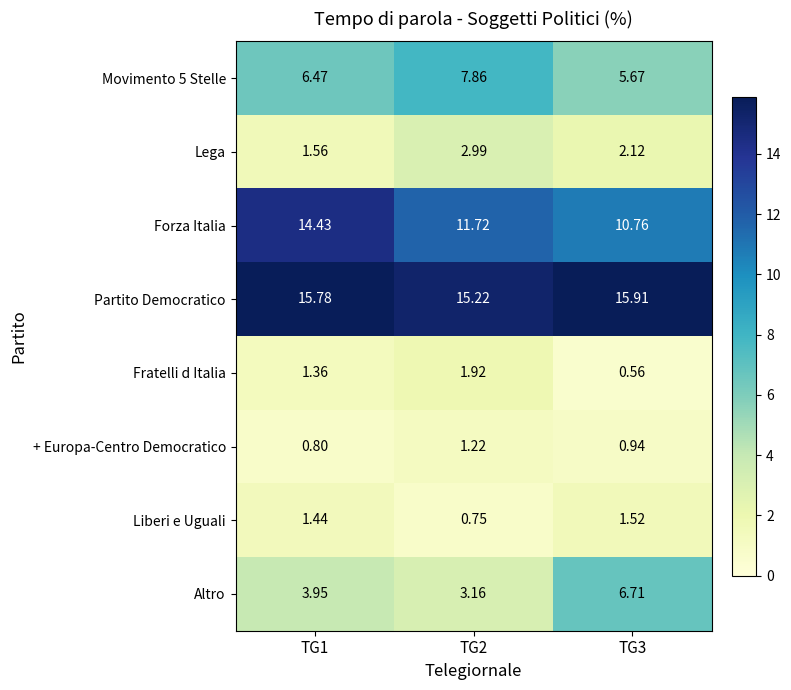

Which series changed the most between TG2 and TG3?

Altro